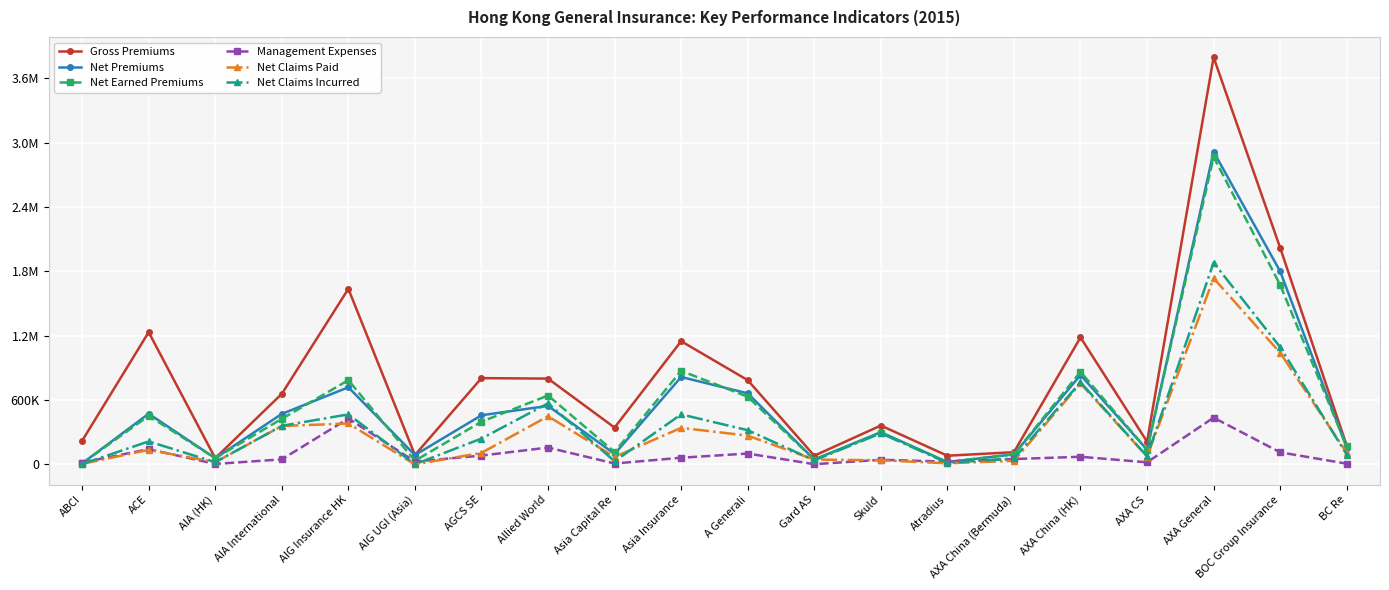

What are all the series names shown in the legend?

Gross Premiums, Net Premiums, Net Earned Premiums, Management Expenses, Net Claims Paid, Net Claims Incurred